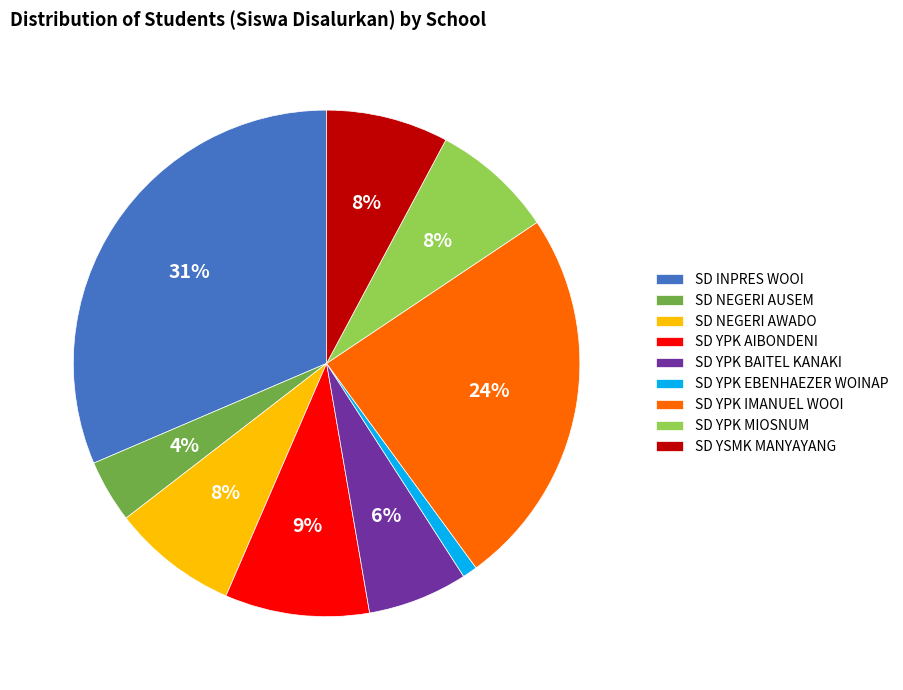

What percentage is the SD NEGERI AUSEM slice, to the nearest percent?

4%